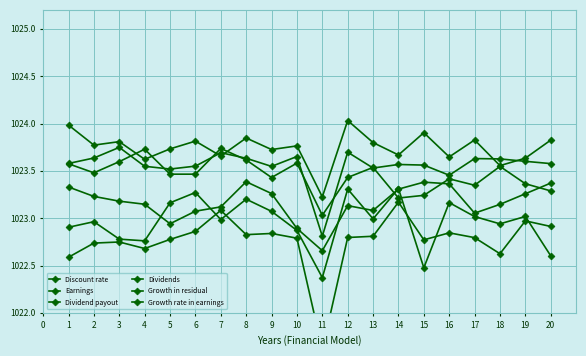

How many interior local valleys does the Discount rate series have?

6